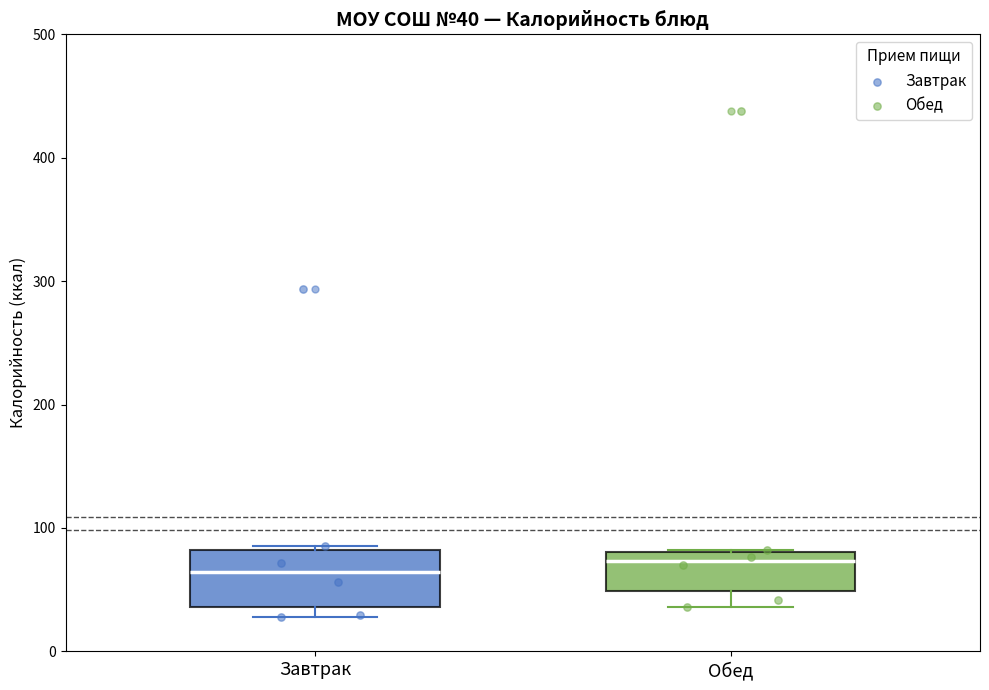

Comparing the boxes themselves (not the whiskers), which one is the tallest?

Завтрак